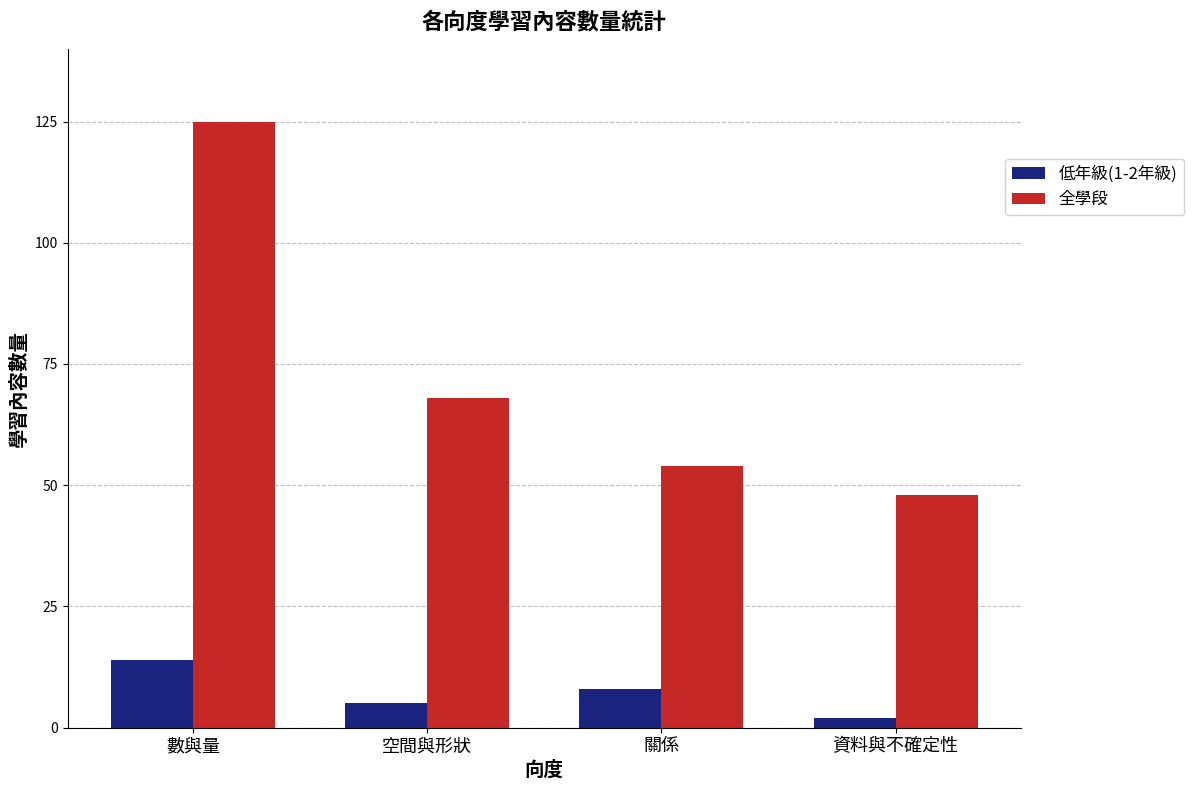

What is the label of the 3rd bar from the left?

關係